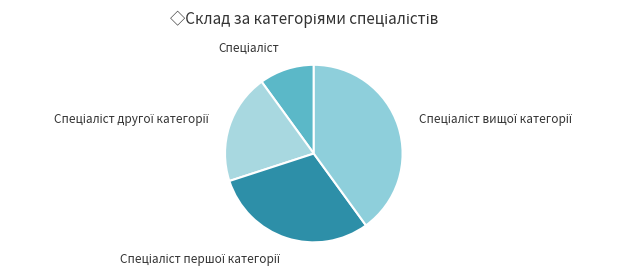

Is there a majority slice in this chart?

No